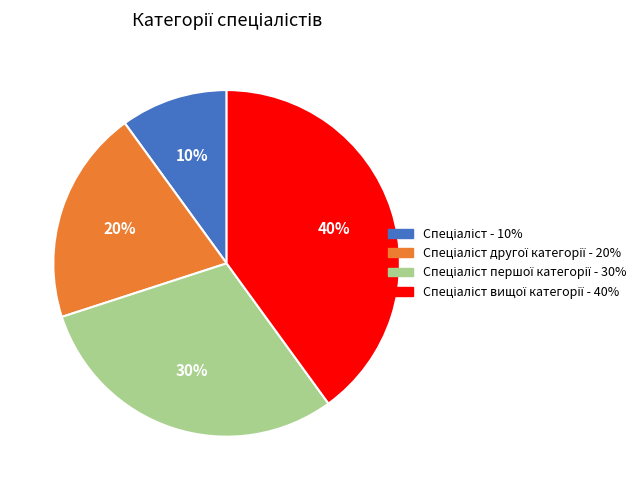

Is there any slice that represents more than half of the pie?

No